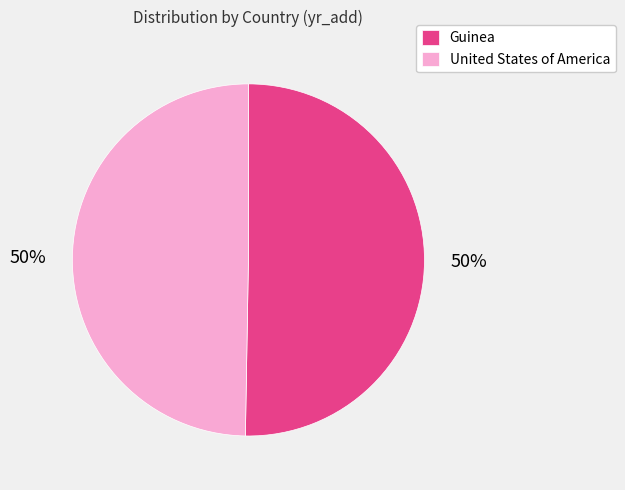

What is the ratio of the value at Guinea to the value at United States of America?

1.0